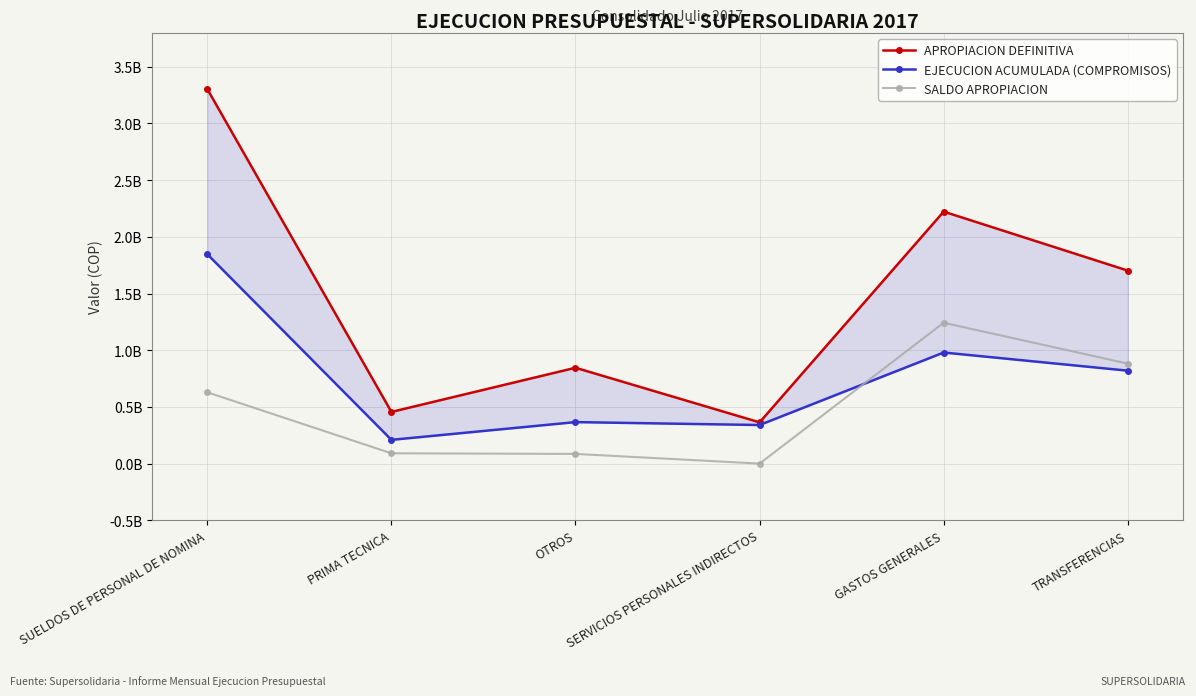

How many interior local peaks does the SALDO APROPIACION series have?

1